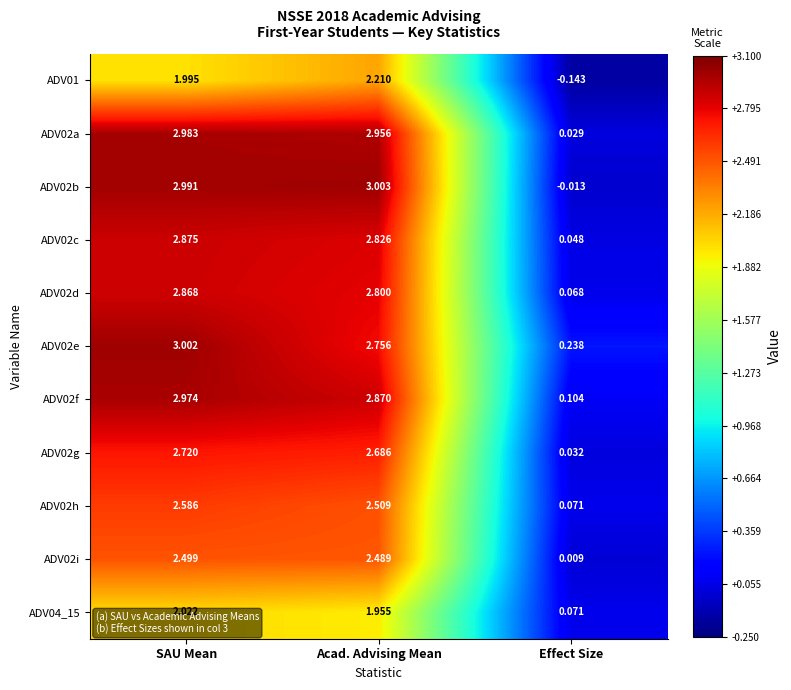

At which category is the sum across all series the highest?

SAU Mean